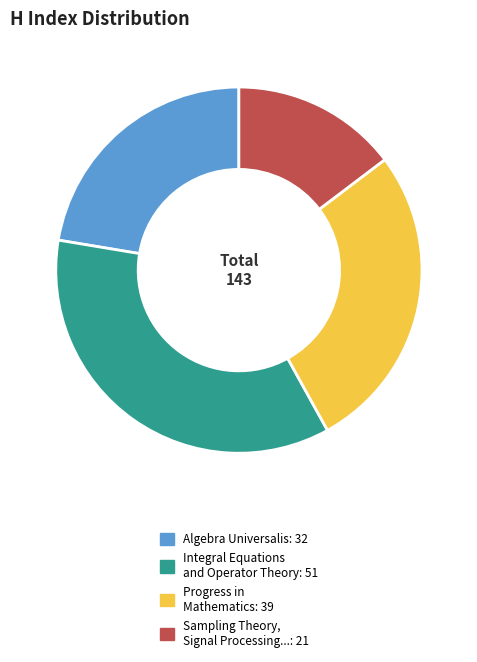

Is there any slice that represents more than half of the pie?

No